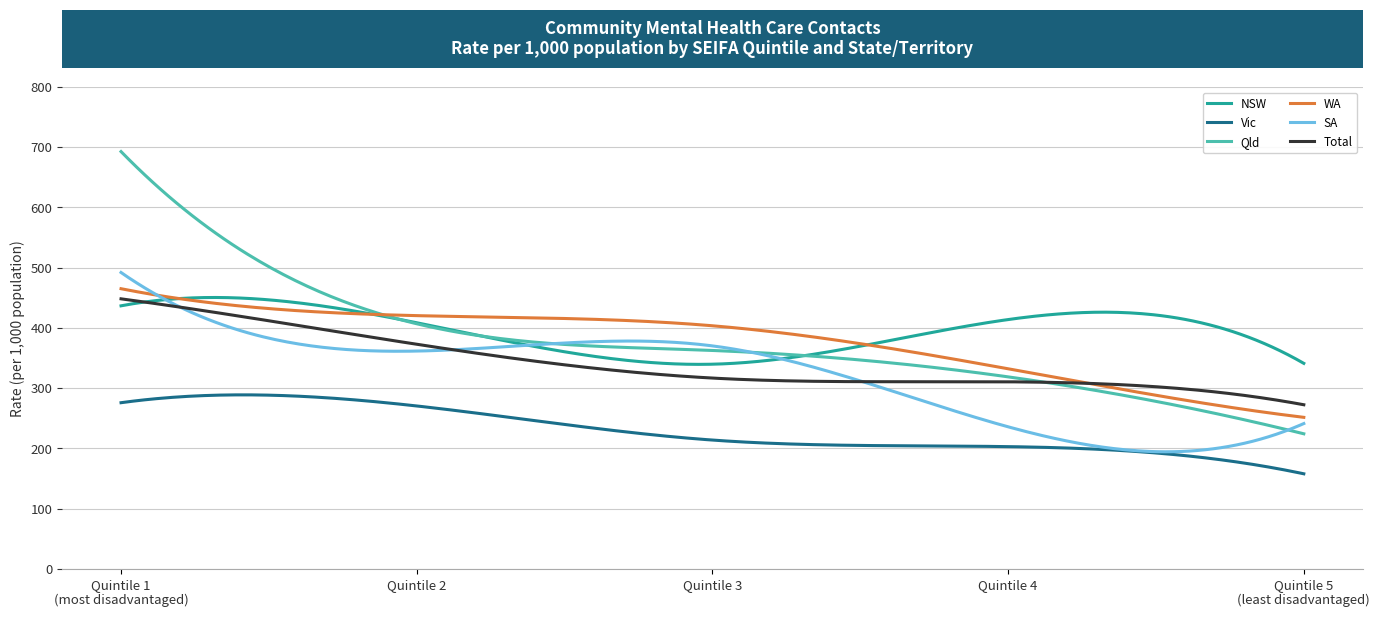

True or false: Vic and Qld cross at least once.

False